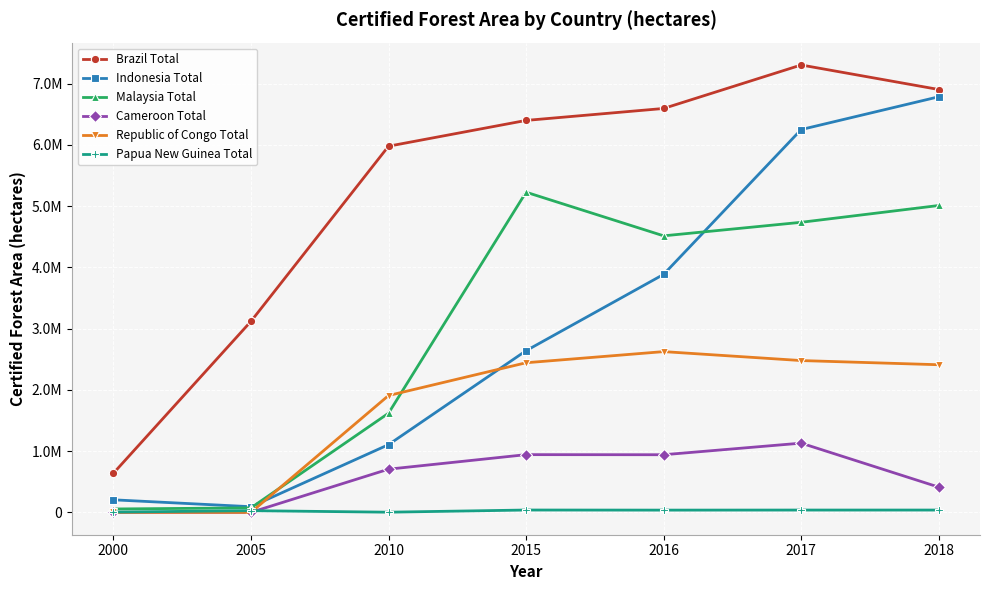

What are all the series names shown in the legend?

Brazil Total, Indonesia Total, Malaysia Total, Cameroon Total, Republic of Congo Total, Papua New Guinea Total